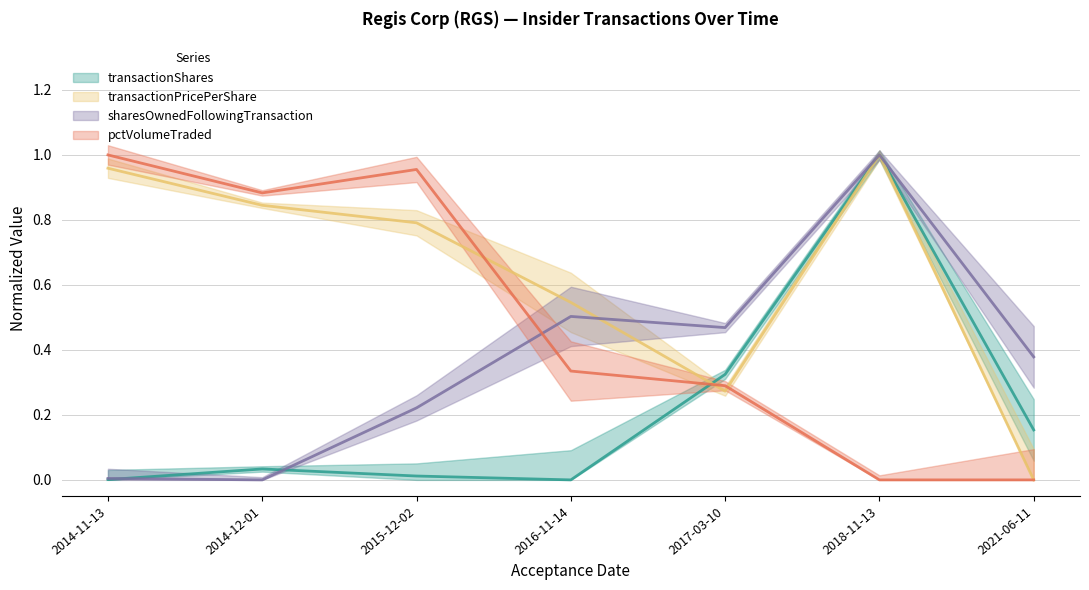

What is the value of the sharesOwnedFollowingTransaction point at the 5th from the left?

0.5